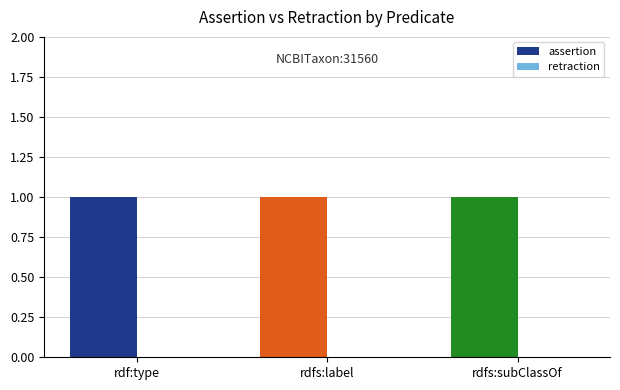

Which series has the largest total across all categories?

assertion